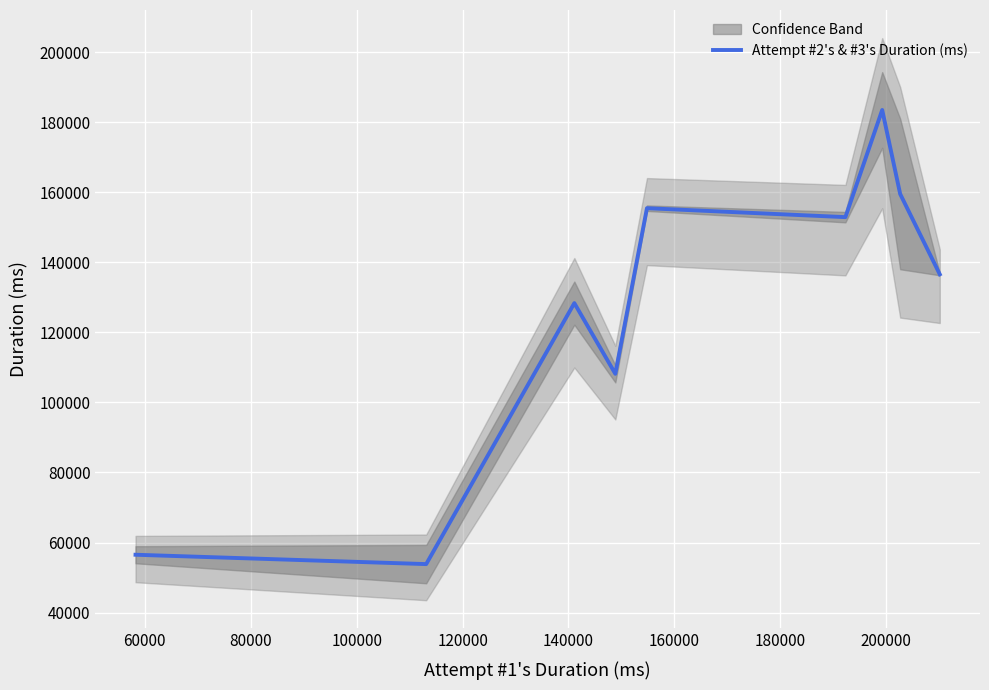

What is the maximum value for Attempt #2's & #3's Duration (ms)?

183459.0